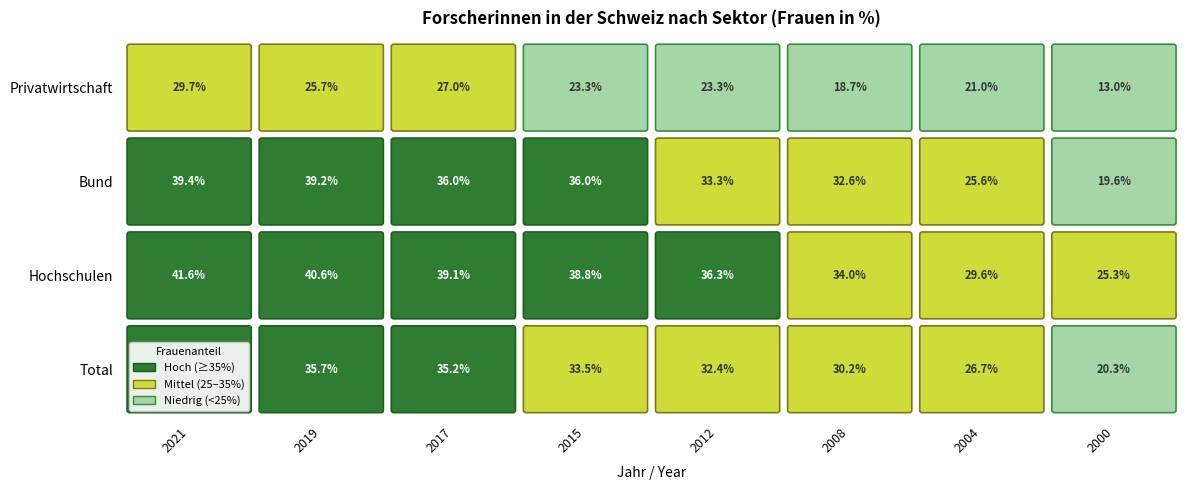

Rank the categories by Hochschulen value from highest to lowest.

2021, 2019, 2017, 2015, 2012, 2008, 2004, 2000